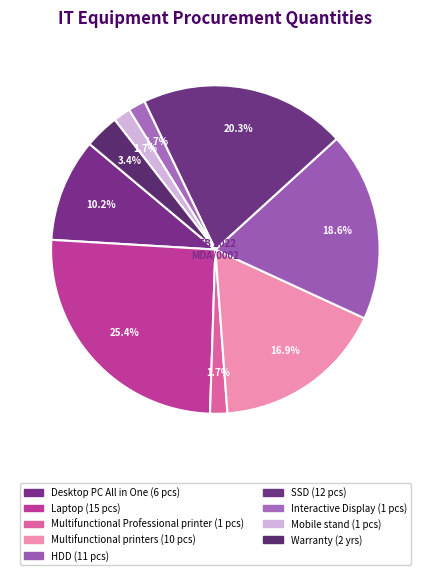

Is there a majority slice in this chart?

No